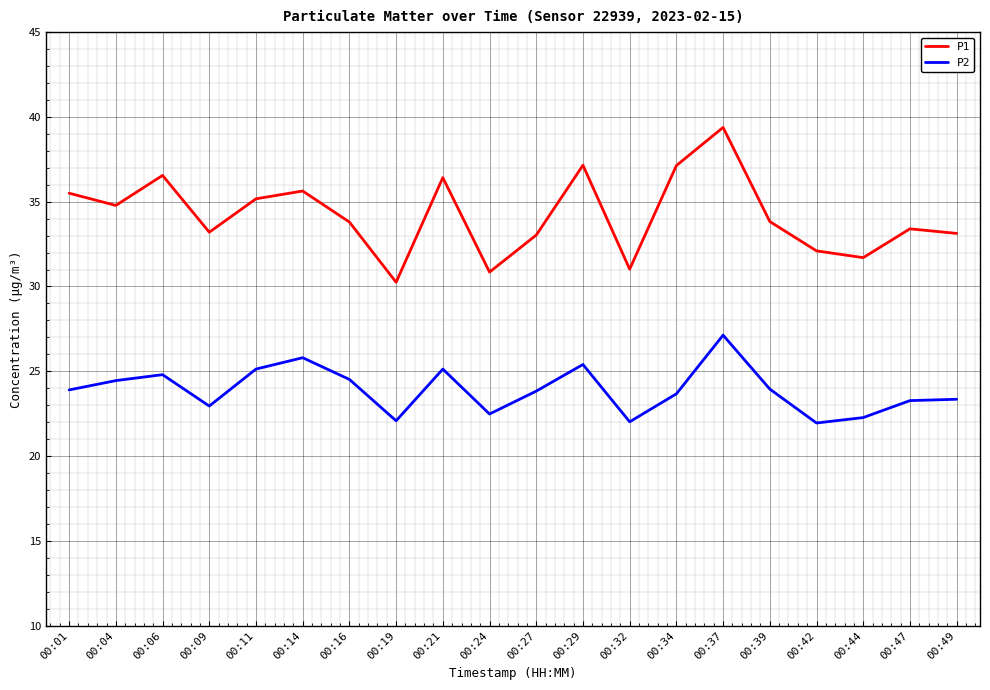

Which category has the highest value across all series?

00:37